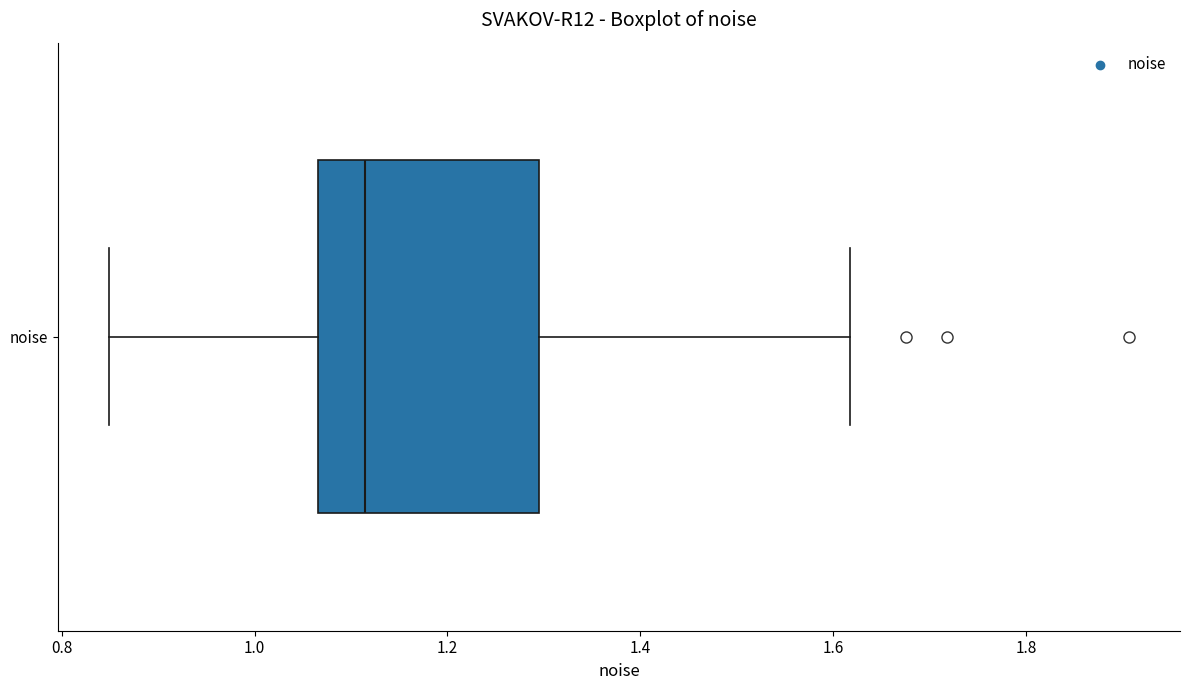

Where does the right whisker of the box for noise end on the x-axis? The values are not printed on the chart, so give them approximately, as read against the axis.

1.62